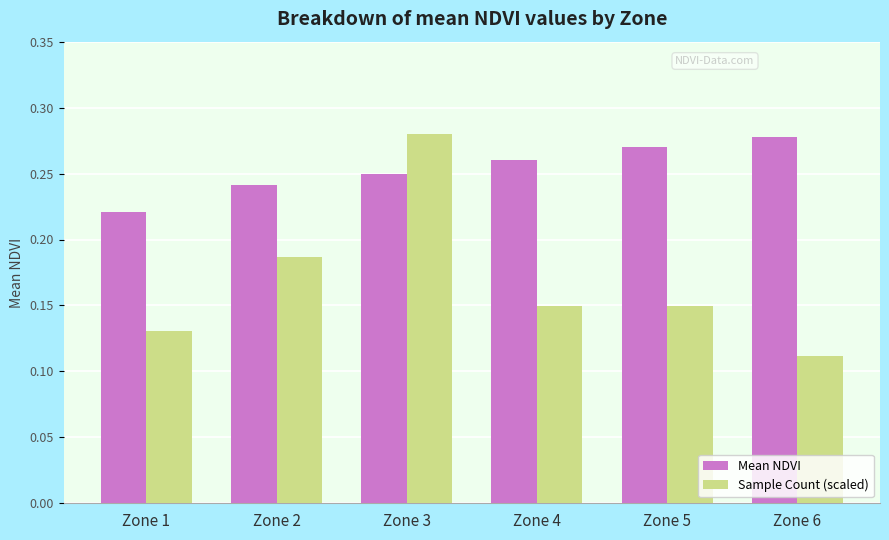

What is the sum of the Mean NDVI values at Zone 2 and Zone 5?

0.5